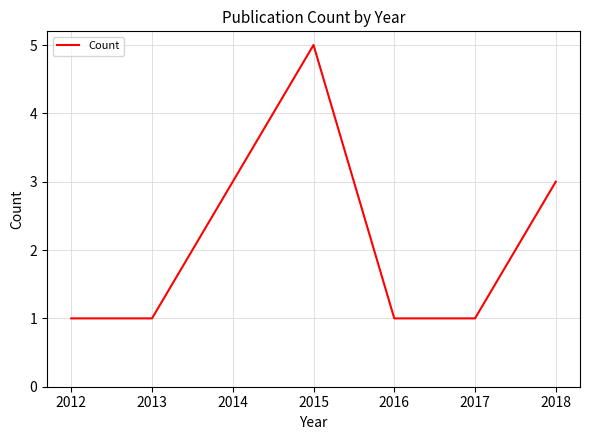

Is it true that the value at 2018 is 3?

True